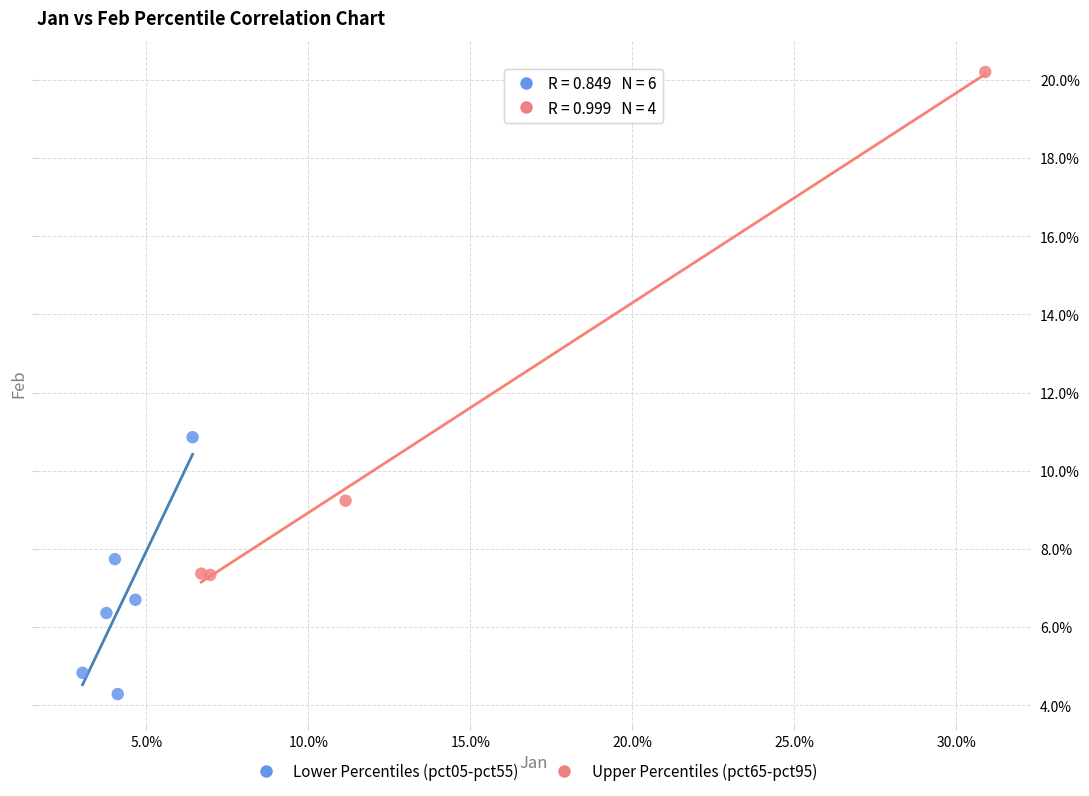

What are all the series names shown in the legend?

Lower Percentiles (pct05-pct55), Upper Percentiles (pct65-pct95)